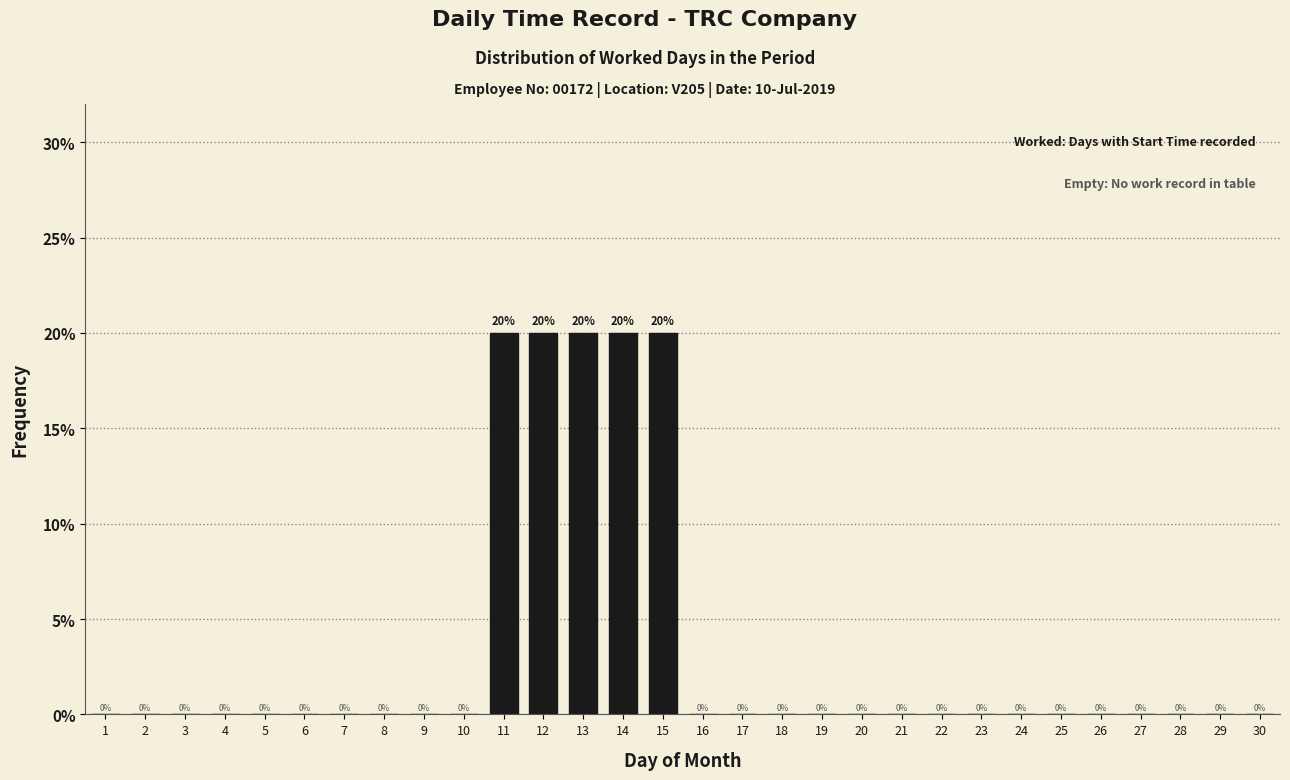

Reading left to right, extract all data points from this chart.

1=0	2=0	3=0	4=0	5=0	6=0	7=0	8=0	9=0	10=0	11=20	12=20	13=20	14=20	15=20	16=0	17=0	18=0	19=0	20=0	21=0	22=0	23=0	24=0	25=0	26=0	27=0	28=0	29=0	30=0